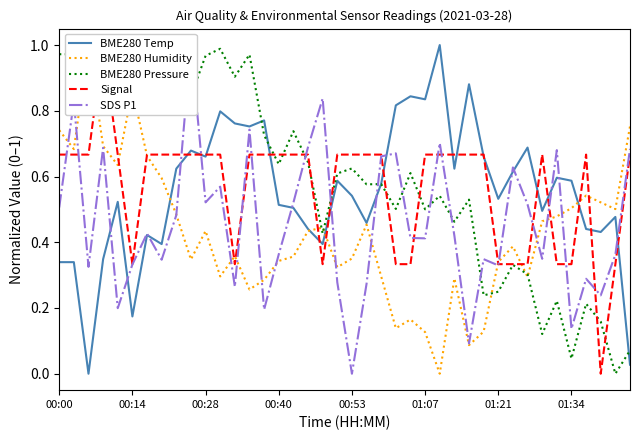

The value of BME280 Temp at 00:40 is 0.9. True or false?

False